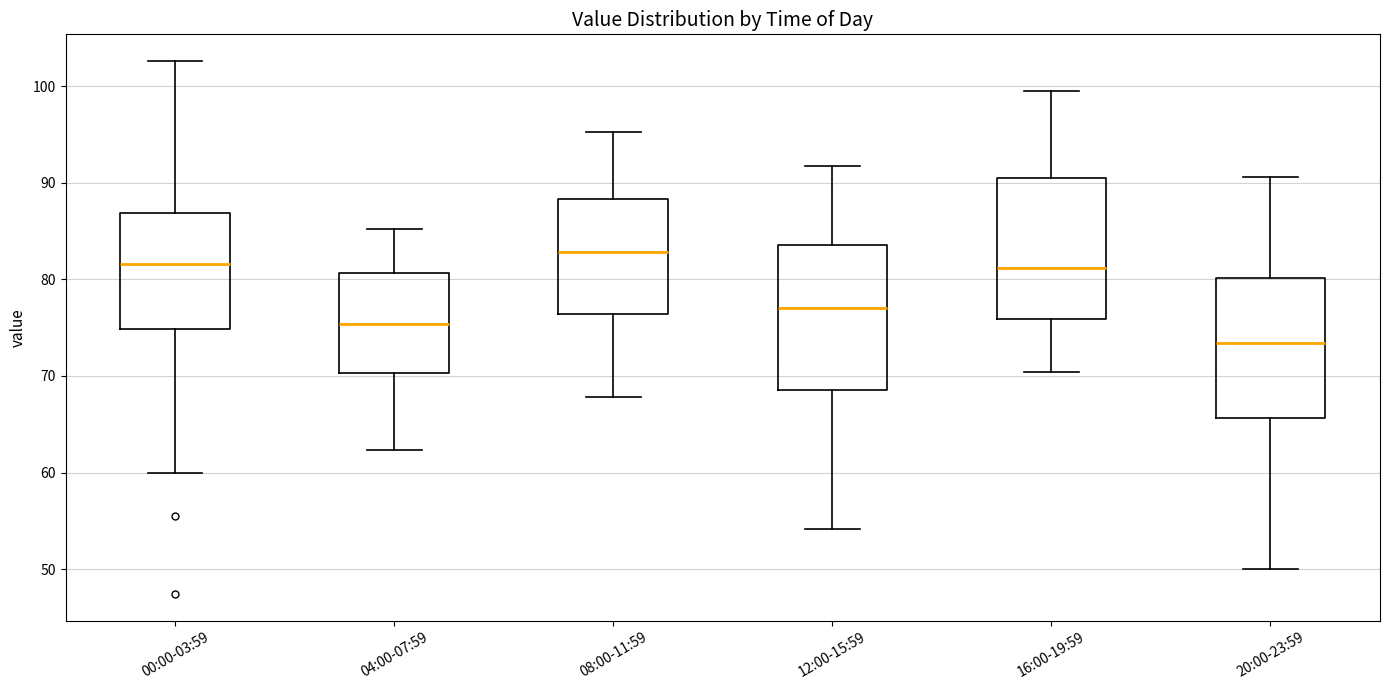

Reading left to right, read every box against the y-axis: the position of its median line, the range the box covers, and the ends of its whiskers. The values are not printed on the chart, so give them approximately, as read against the axis.

00:00-03:59: median 82, box 75 to 87, whiskers 60 to 103
04:00-07:59: median 75, box 70 to 81, whiskers 62 to 85
08:00-11:59: median 83, box 76 to 88, whiskers 68 to 95
12:00-15:59: median 77, box 69 to 84, whiskers 54 to 92
16:00-19:59: median 81, box 76 to 90, whiskers 70 to 100
20:00-23:59: median 73, box 66 to 80, whiskers 50 to 91